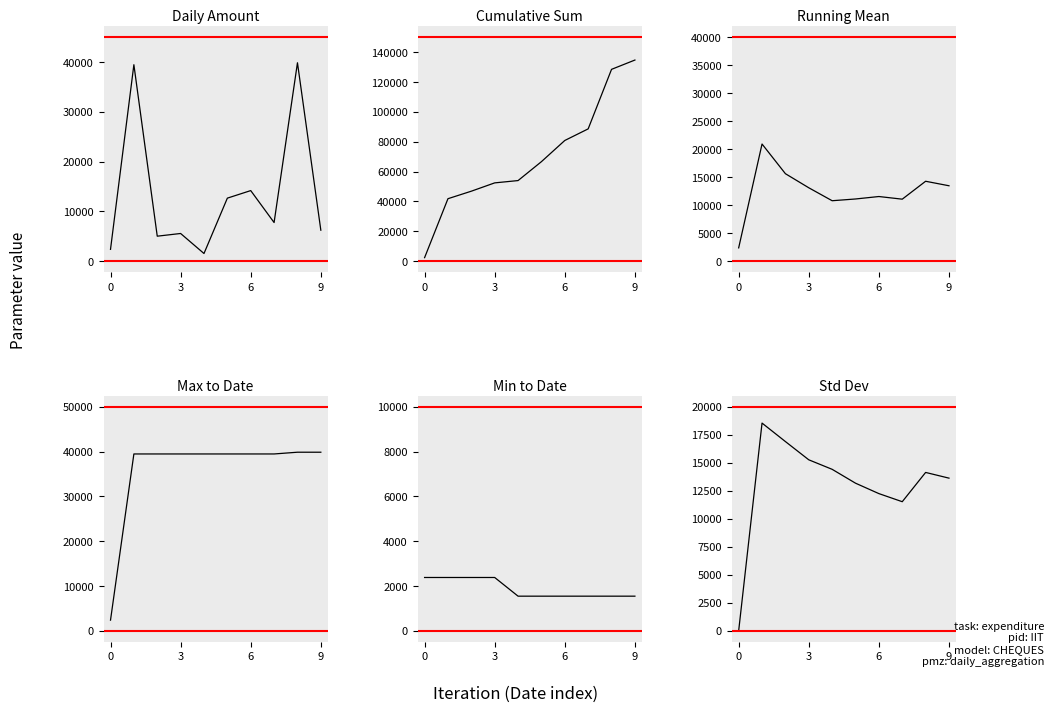

Does the chart have visible grid lines?

No